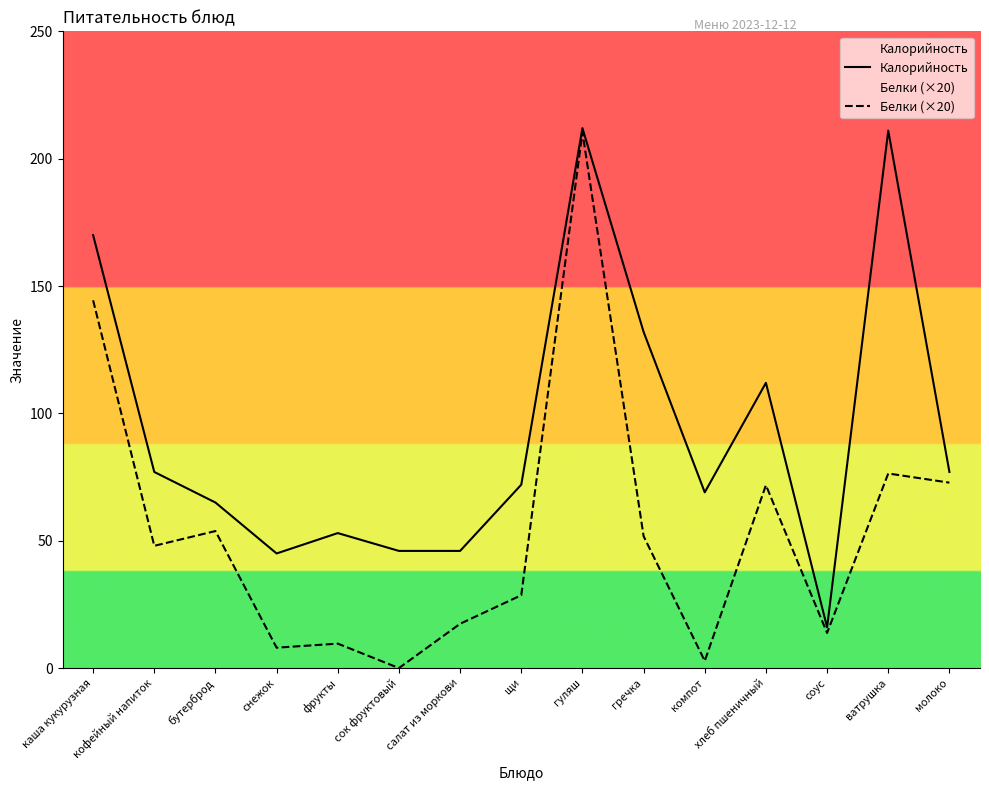

Which has a higher value, гречка or компот?

гречка